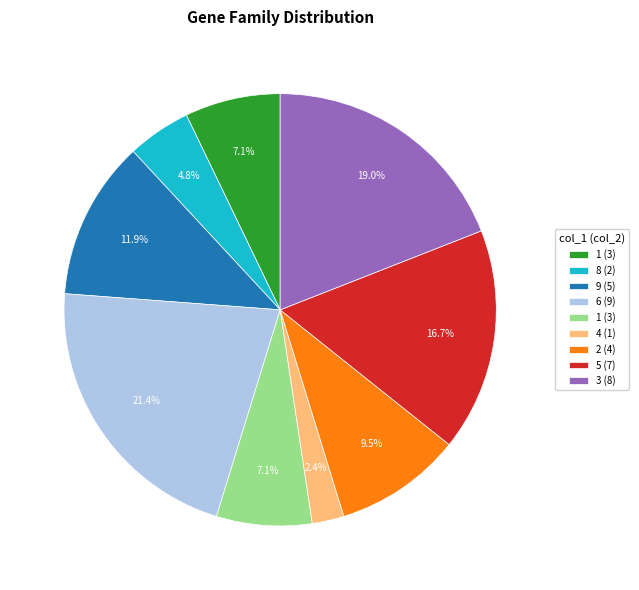

Is there any slice that represents more than half of the pie?

No